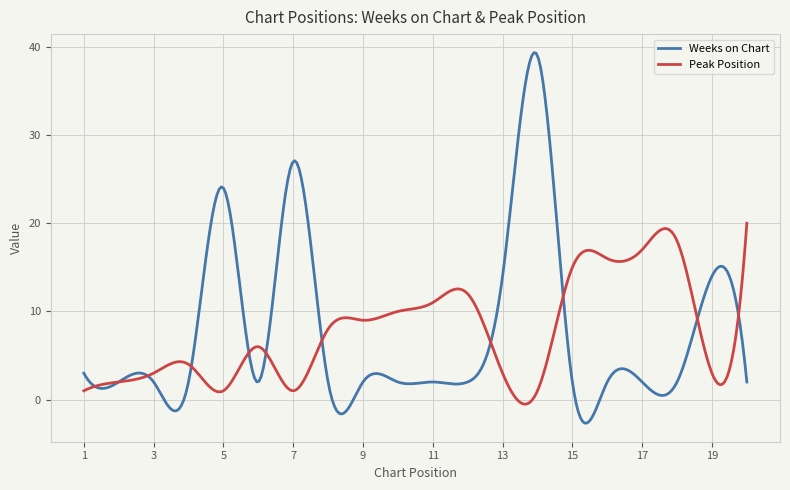

List the series in order of their peak value, highest first.

Weeks on Chart, Peak Position